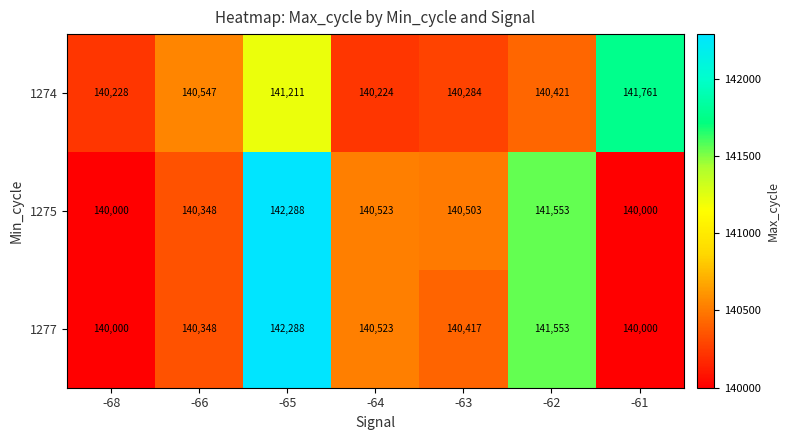

Where does the 1277 series first go above 140417?

-65